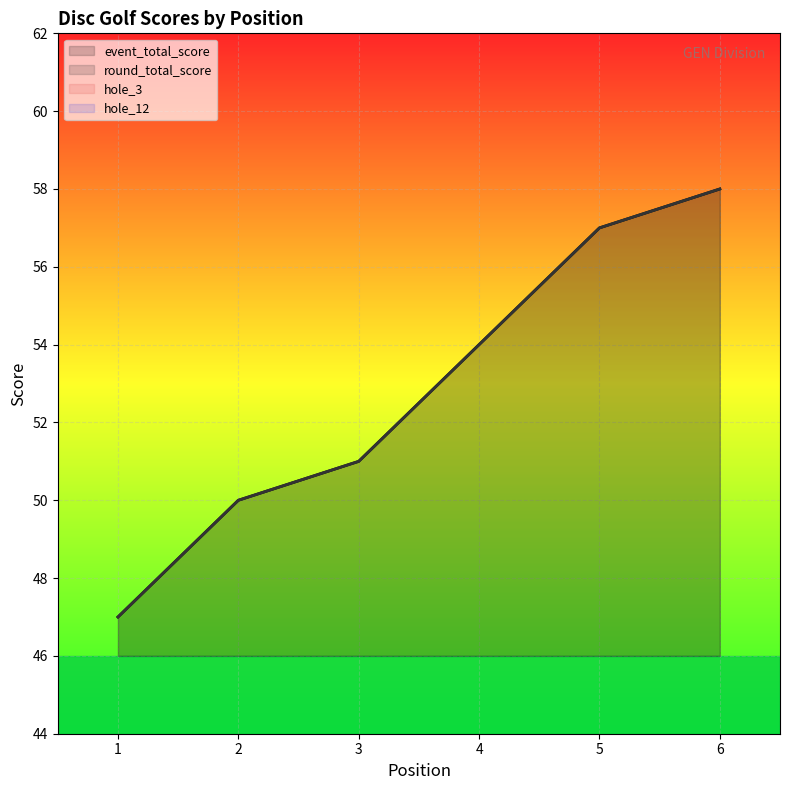

What is the sum of all event_total_score values?

317